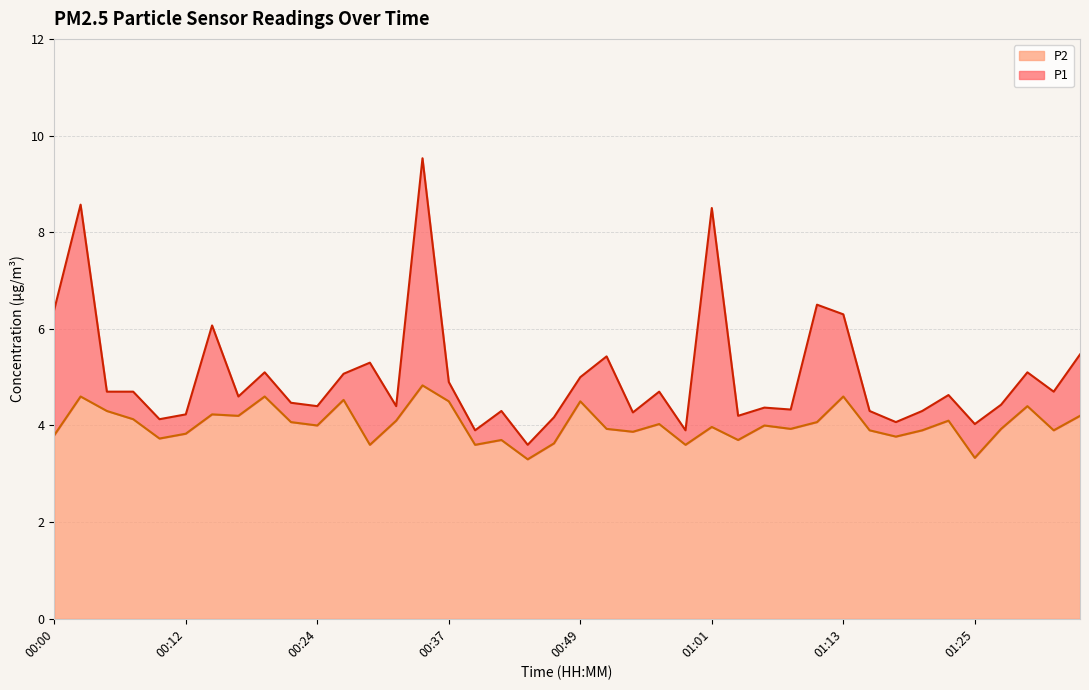

Which category has the lowest value across all series?

00:44